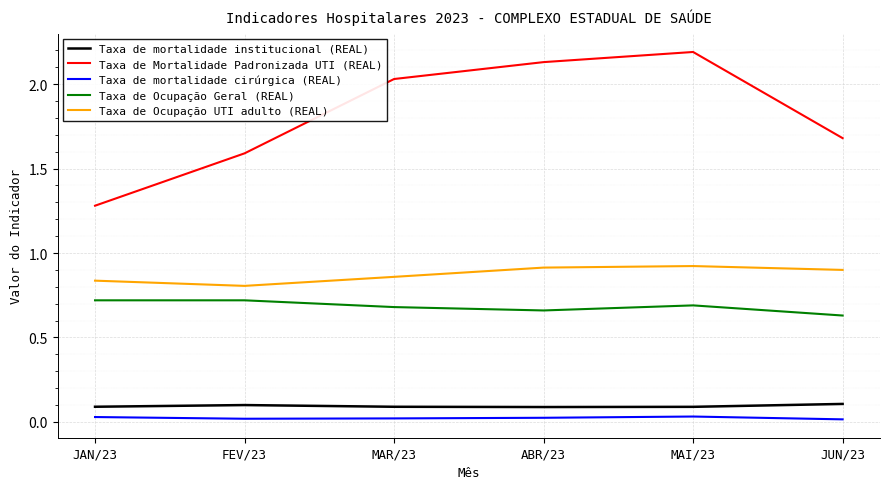

How many lines are shown in the chart?

5